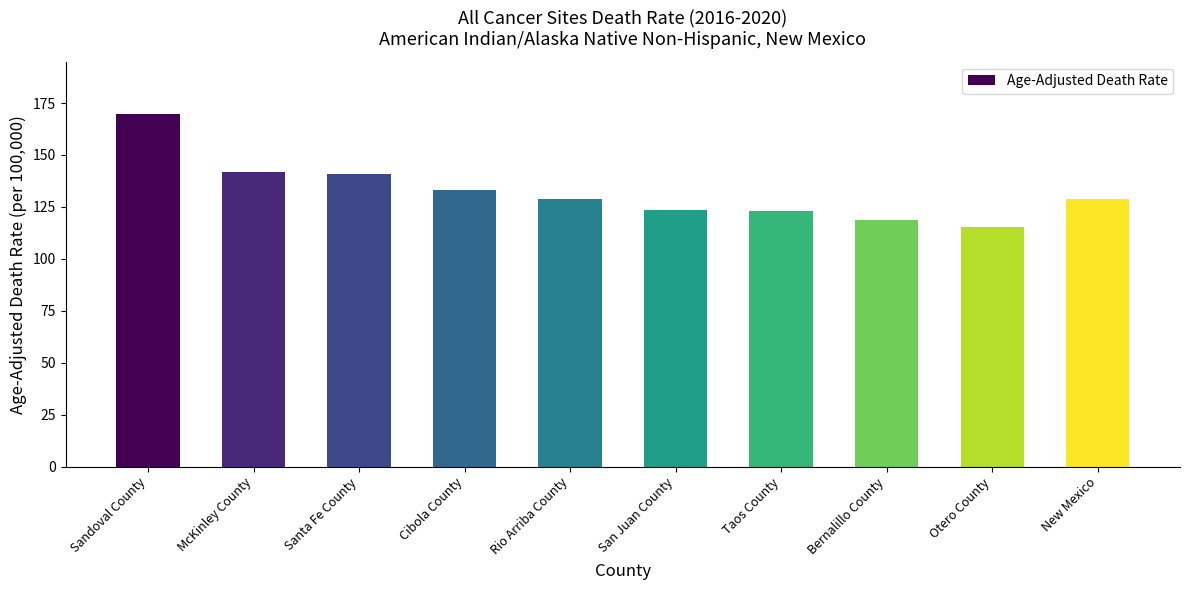

What is the label of the 8th bar from the left?

Bernalillo County